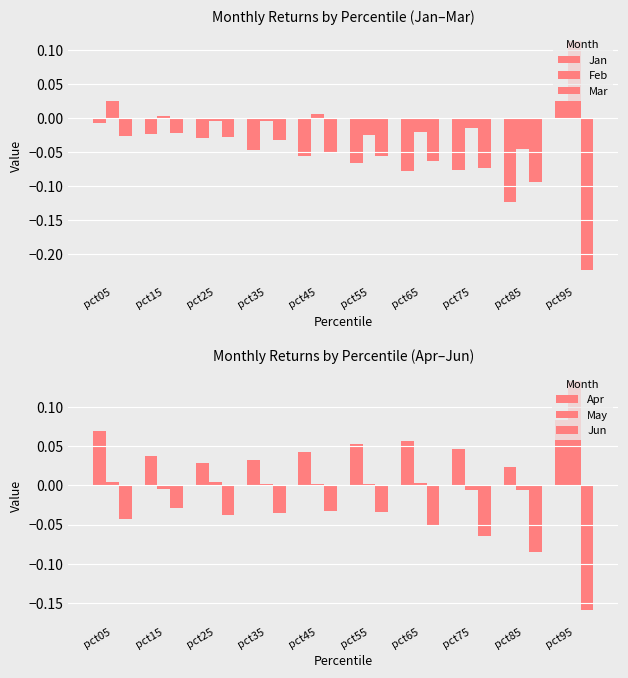

Reading right to left, what are all the values shown in this chart?

Jan: 0.0	-0.1	-0.1	-0.1	-0.1	-0.1	-0.0	-0.0	-0.0	-0.0
Feb: 0.1	-0.0	-0.0	-0.0	-0.0	0.0	-0.0	-0.0	0.0	0.0
Mar: -0.2	-0.1	-0.1	-0.1	-0.1	-0.0	-0.0	-0.0	-0.0	-0.0
Apr: 0.1	0.0	0.0	0.1	0.1	0.0	0.0	0.0	0.0	0.1
May: 0.1	-0.0	-0.0	0.0	0.0	0.0	0.0	0.0	-0.0	0.0
Jun: -0.2	-0.1	-0.1	-0.1	-0.0	-0.0	-0.0	-0.0	-0.0	-0.0